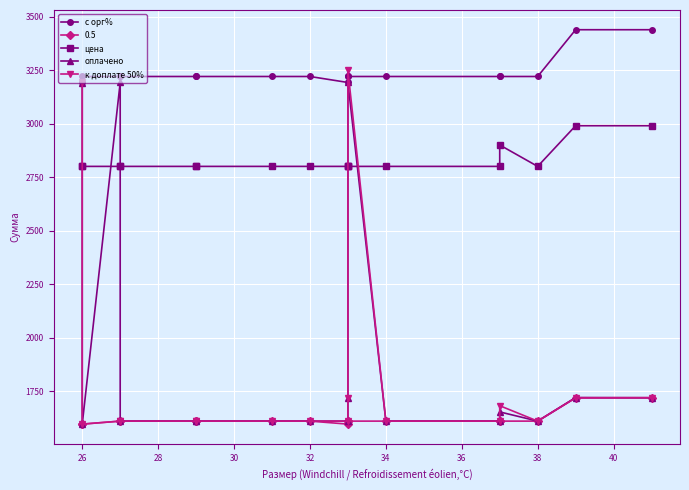

Is this an area chart (filled region under the line)?

No